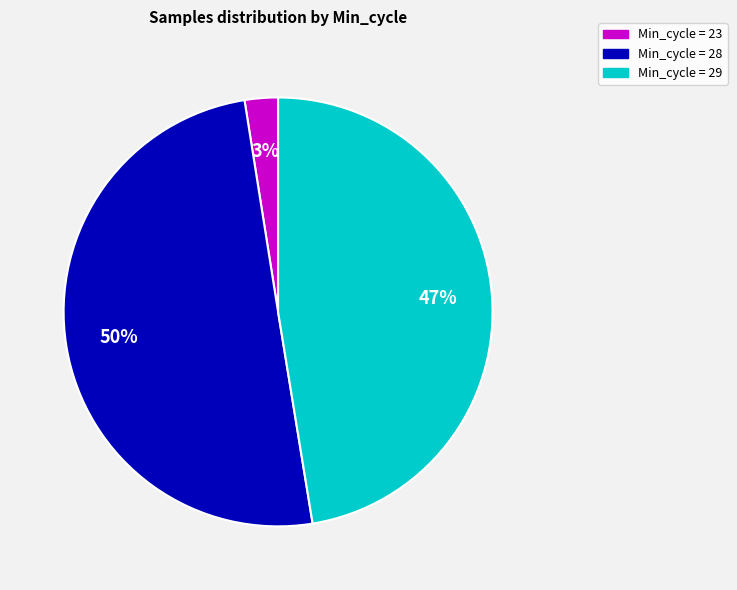

To the nearest percent, what is the average slice percentage?

33%